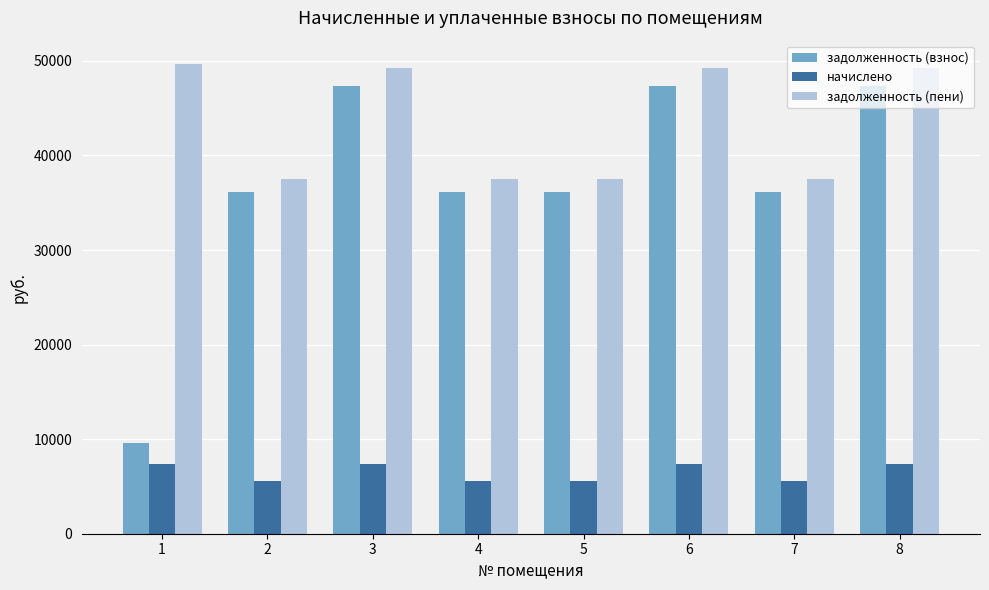

Is the value of задолженность (пени) at 8 greater than the value of начислено at 1?

Yes